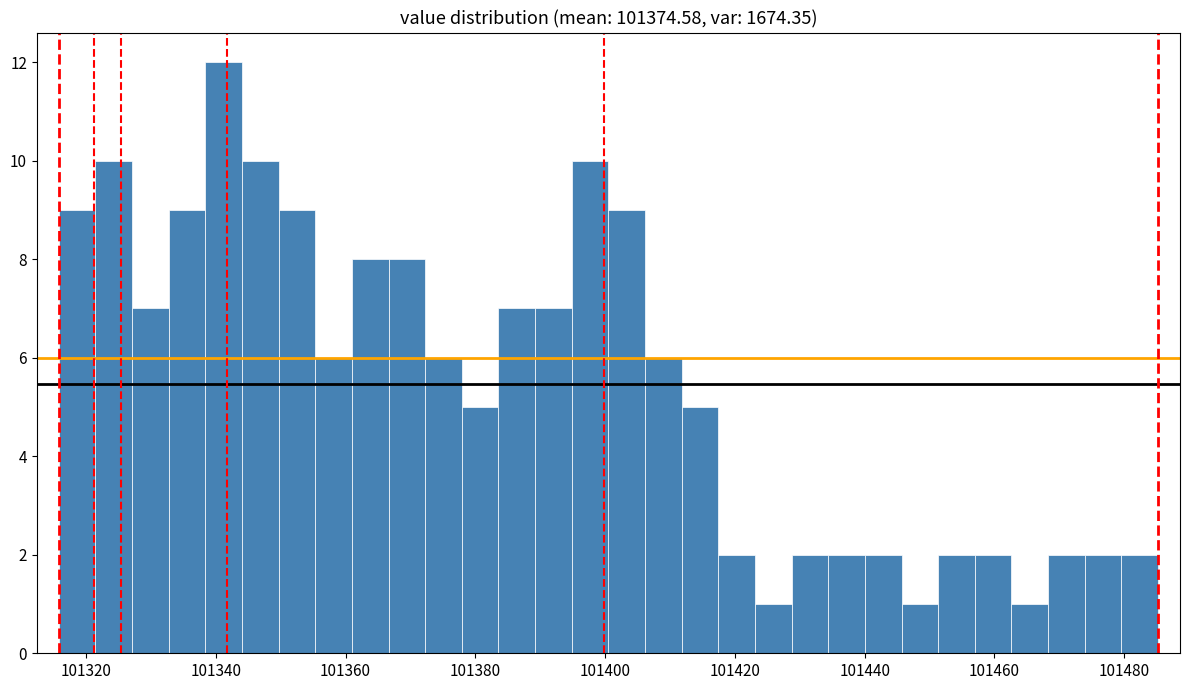

Read against the x-axis, roughly where is the centre of the tallest bar?

101342